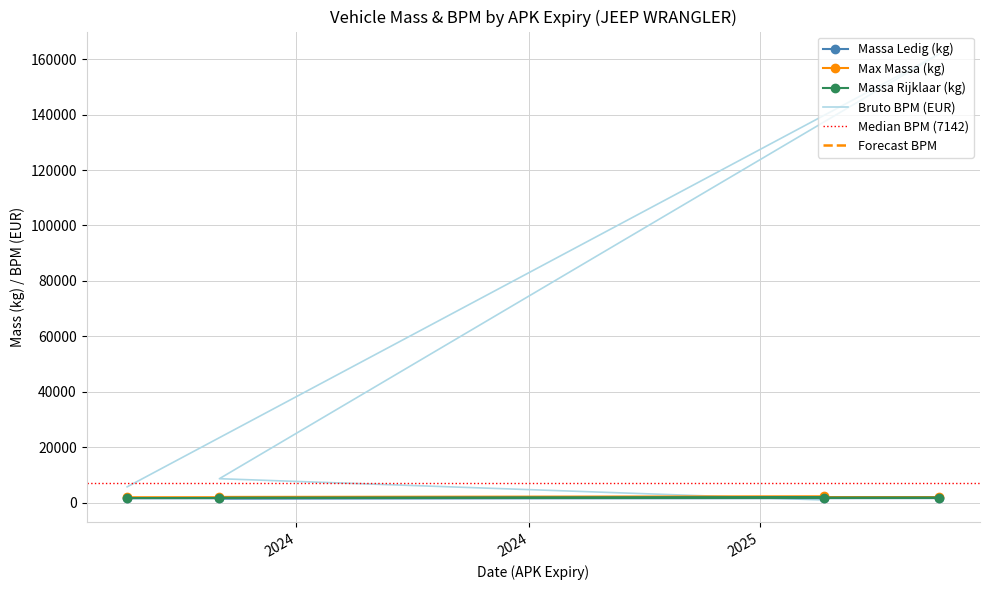

Which series changed the most between 9ZRR99 and ZT313S?

bruto_bpm